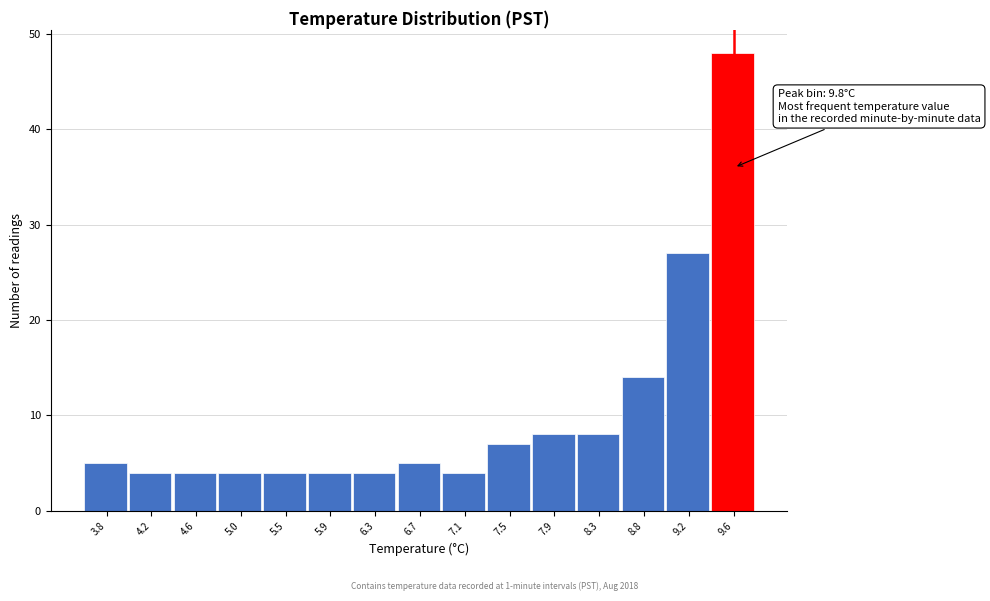

Reading left to right, extract all data points from this chart.

3.8=5	4.2=4	4.6=4	5.0=4	5.5=4	5.9=4	6.3=4	6.7=5	7.1=4	7.5=7	7.9=8	8.3=8	8.8=14	9.2=27	9.6=48